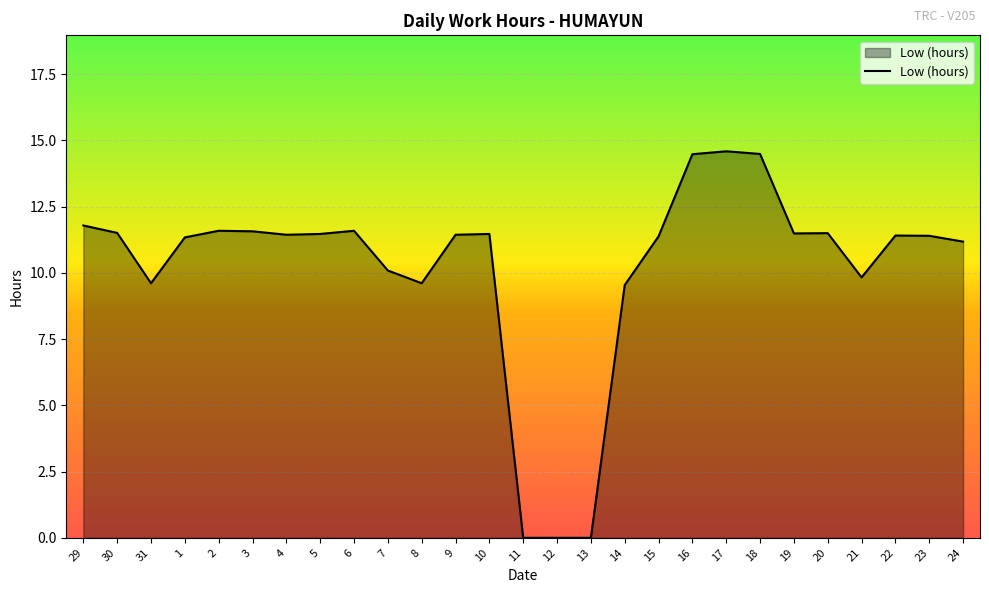

The value at 21 is 17.3. True or false?

False